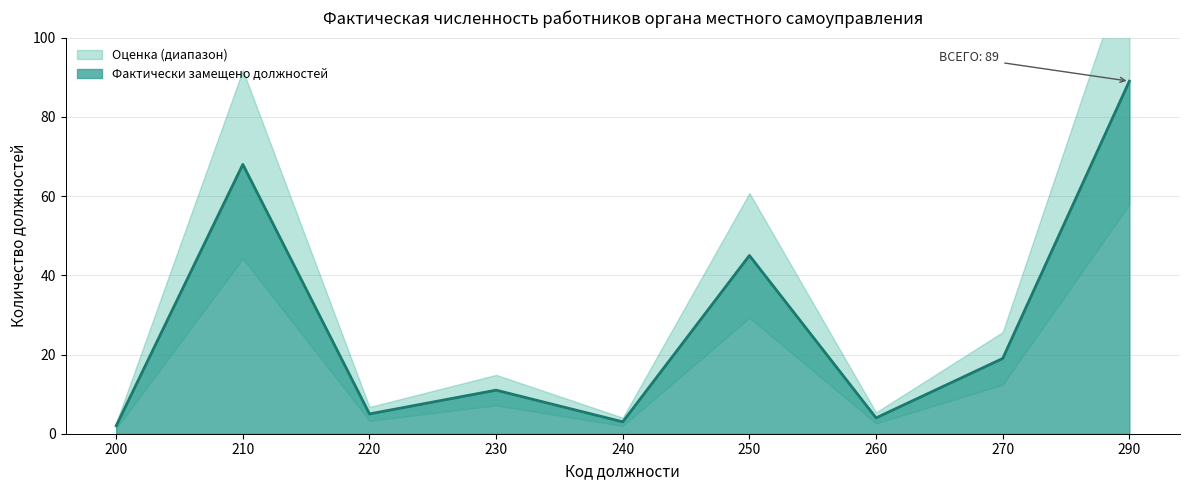

How many points are higher than both their immediate neighbors (excluding endpoints)?

3